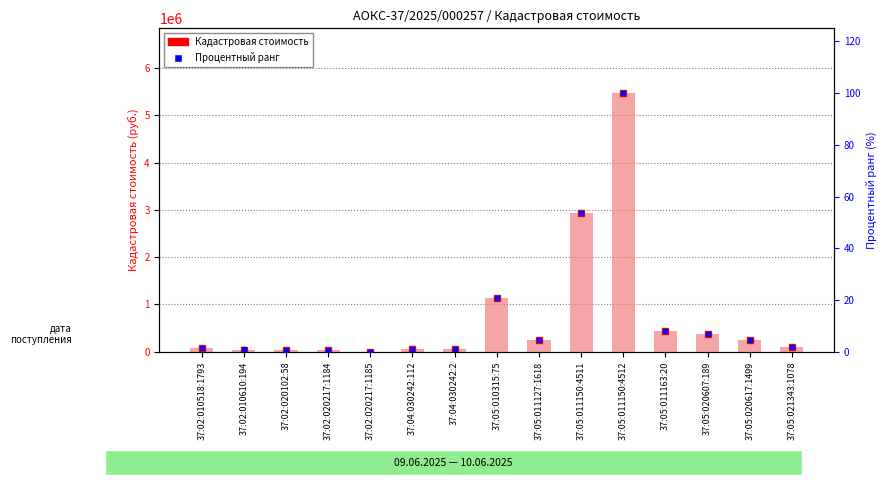

What is the label of the 3rd bar from the left?

37:02:020102:58